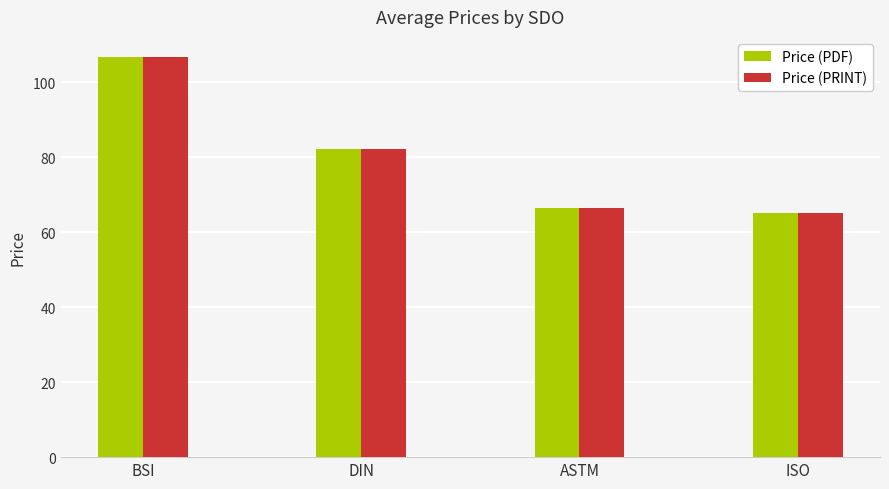

Reading right to left, transcribe all the data shown in this chart.

Price (PDF): ISO=65.0	ASTM=66.3	DIN=82.3	BSI=106.7
Price (PRINT): ISO=65.0	ASTM=66.3	DIN=82.3	BSI=106.7